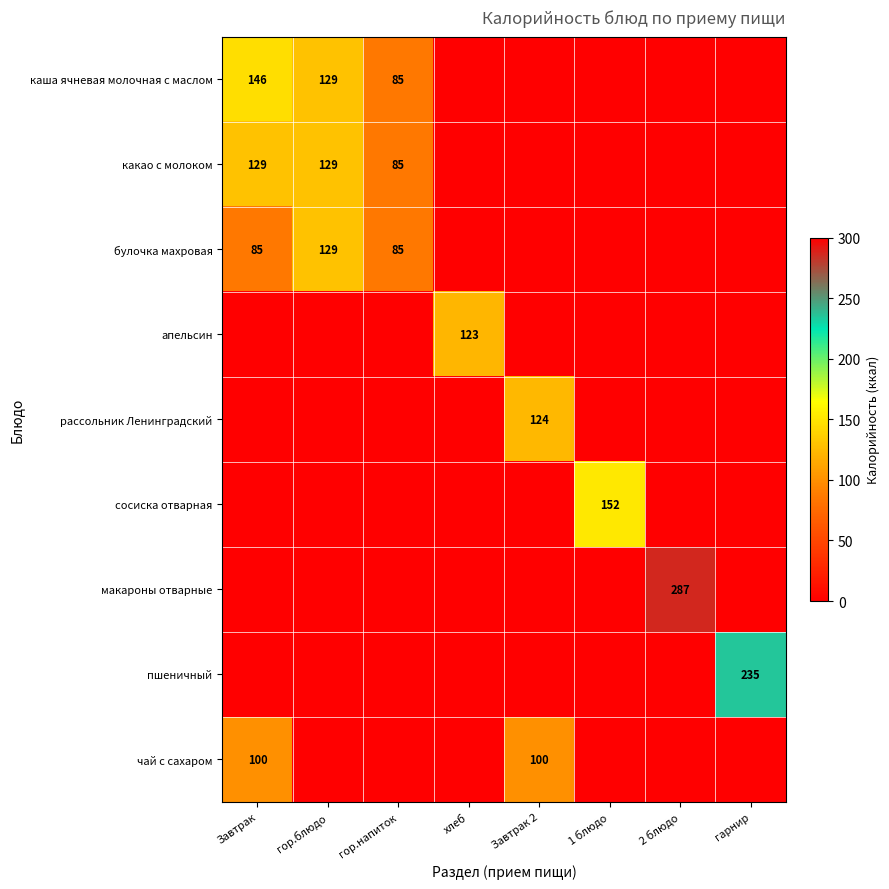

Is it true that чай с сахаром equals 49 at Завтрак?

False